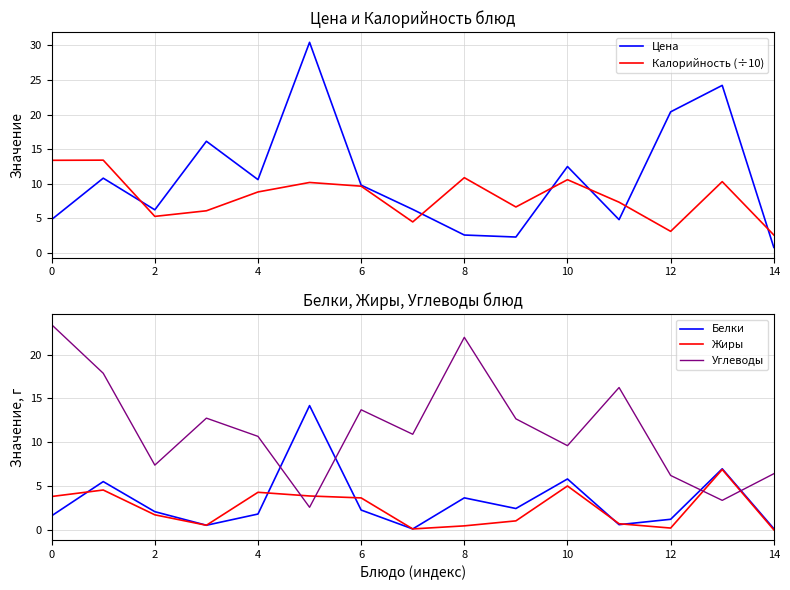

Which series ends up on top after the final intersection of Жиры and Углеводы?

Углеводы